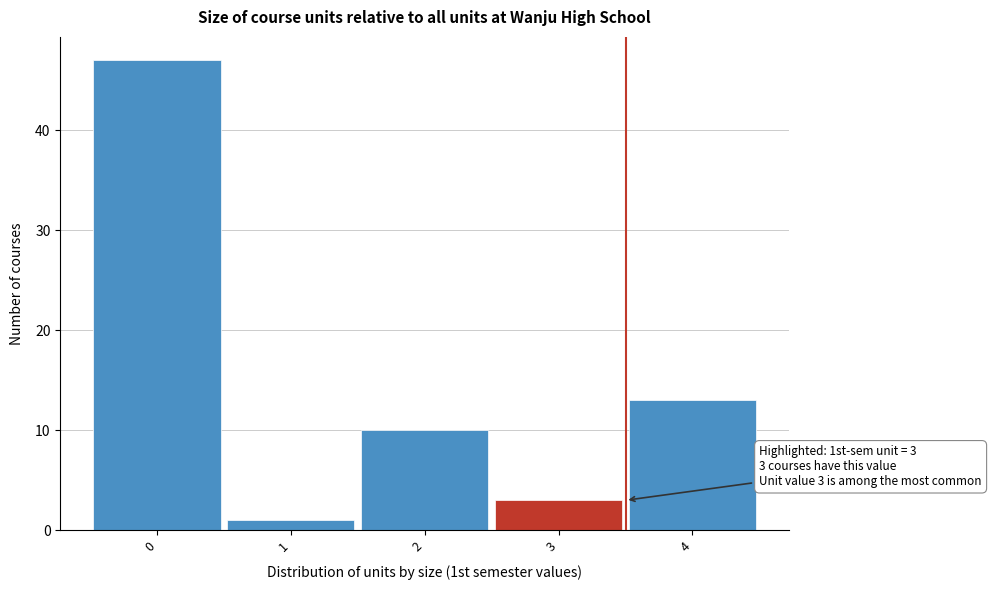

Which range on the x-axis has the tallest bar?

-0.5 to 0.5